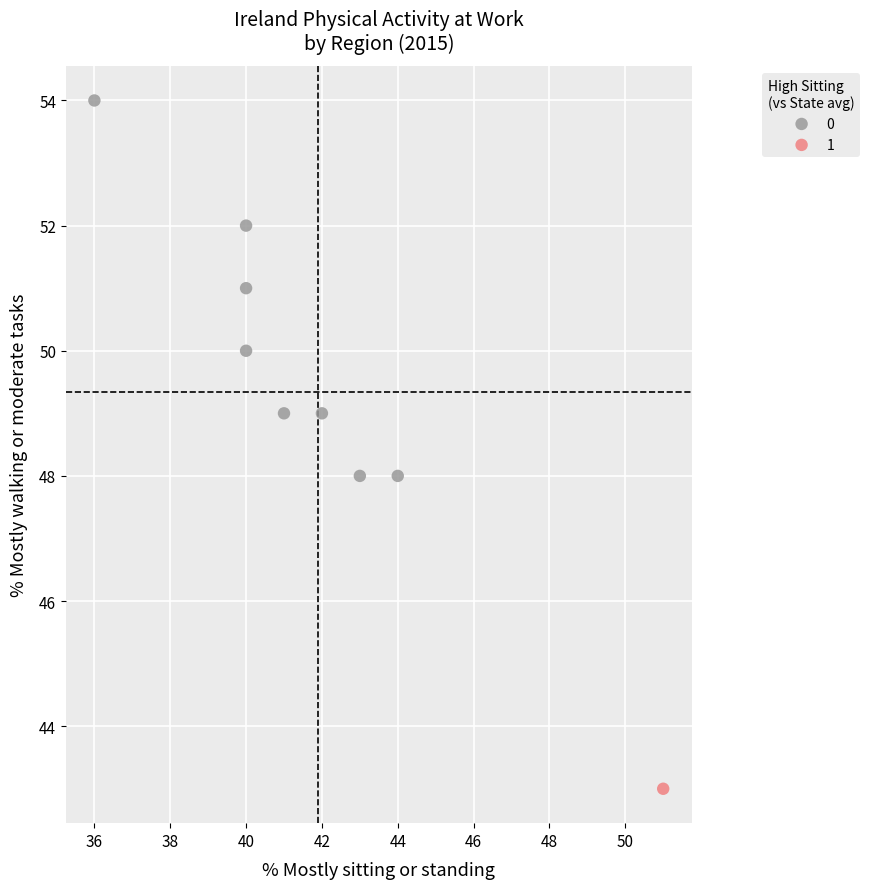

Which series reaches the minimum Y coordinate?

1